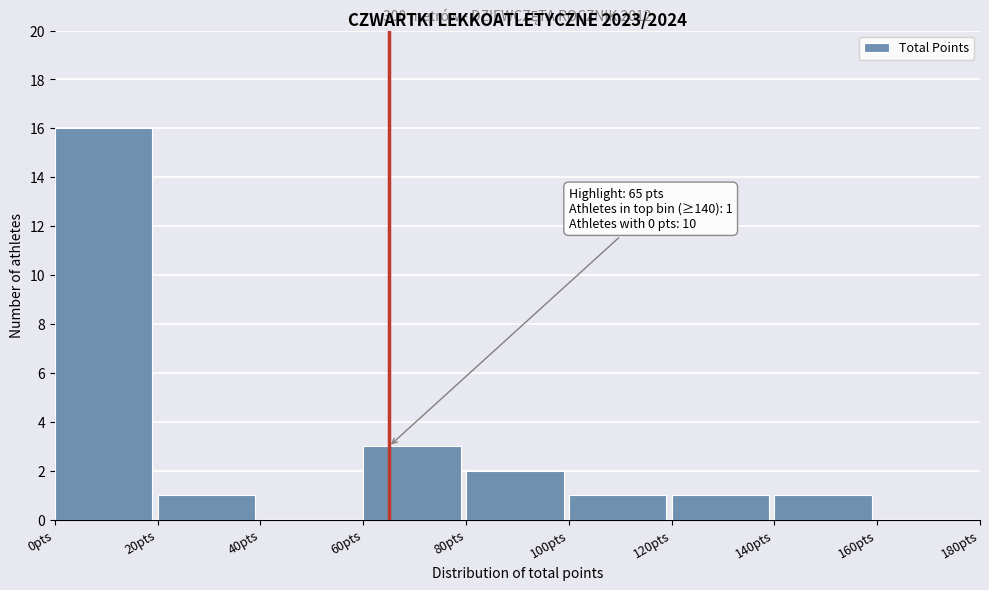

Which range on the x-axis has the tallest bar?

0 to 20